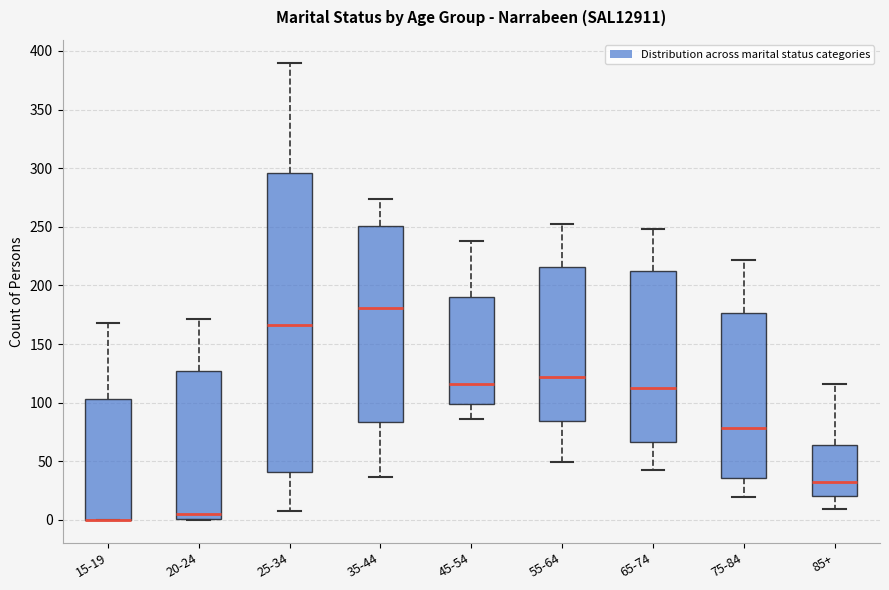

Where is the lower edge of the box for 15-19 on the y-axis? The values are not printed on the chart, so give them approximately, as read against the axis.

0